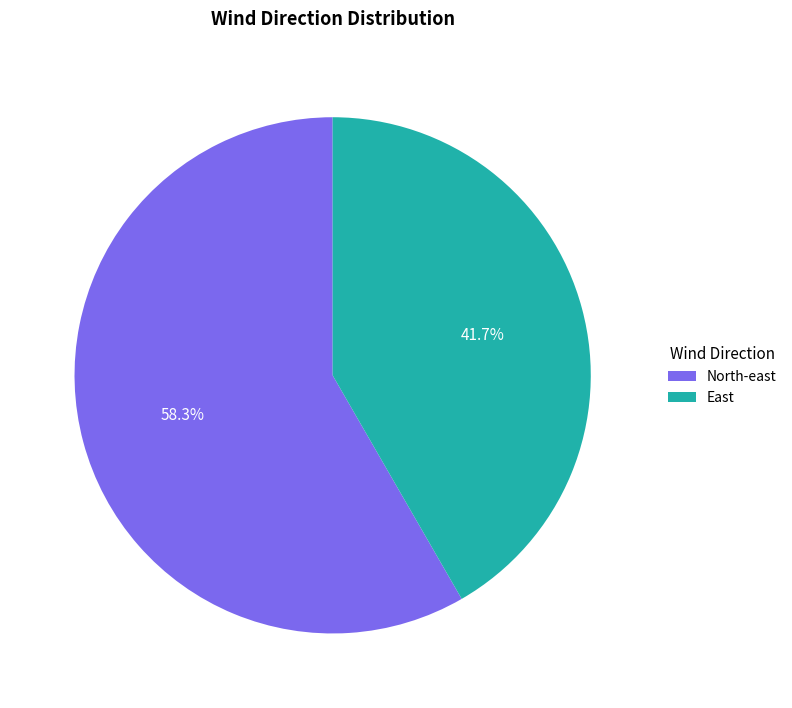

To the nearest percent, what is the combined percentage of North-east and East?

100%